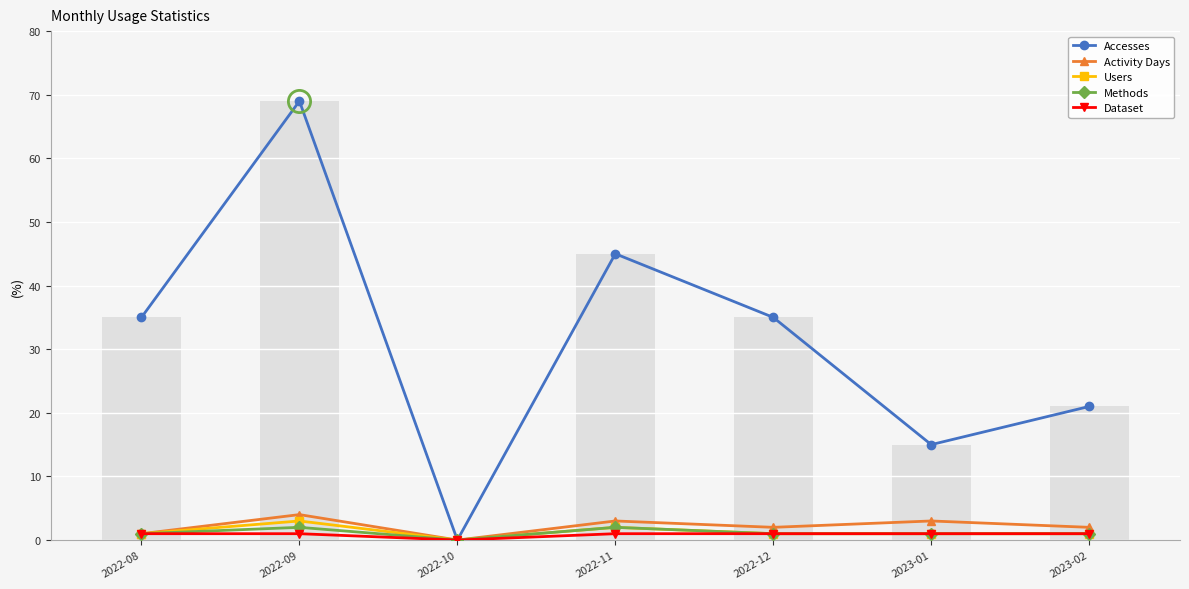

What is the label of the 7th bar from the left?

2023-02